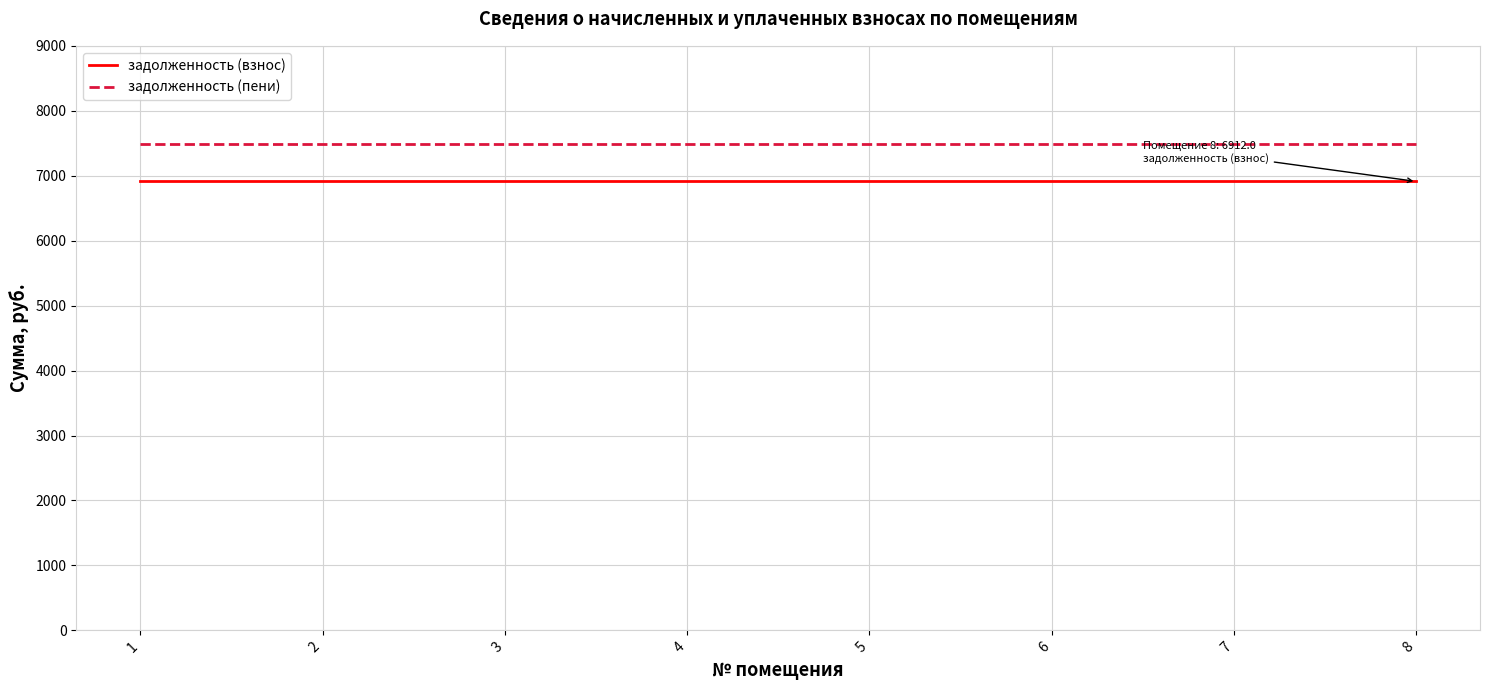

What is the spread (max minus min) of values at 6?

583.2